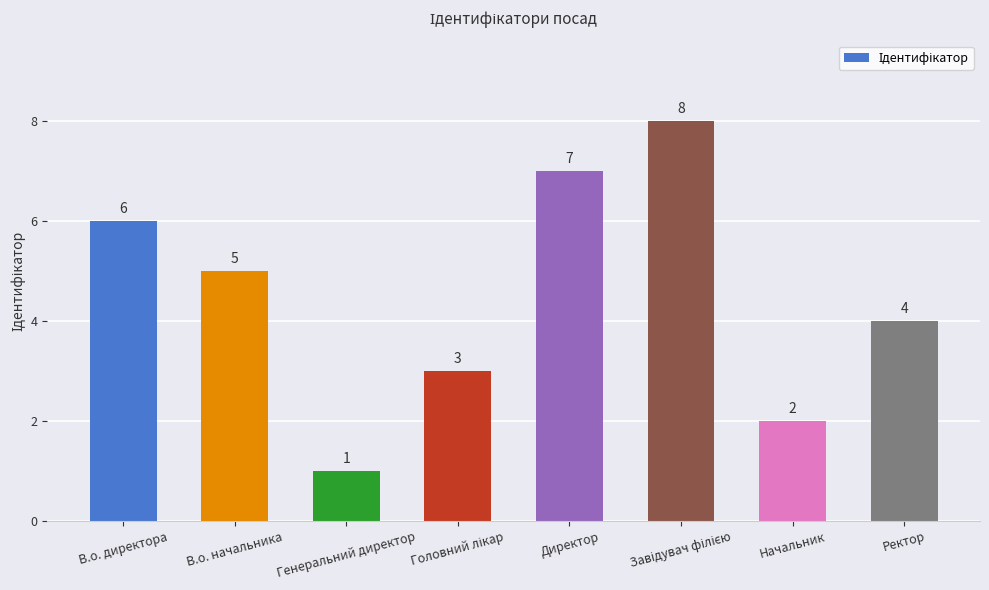

What is the sum of all values?

36